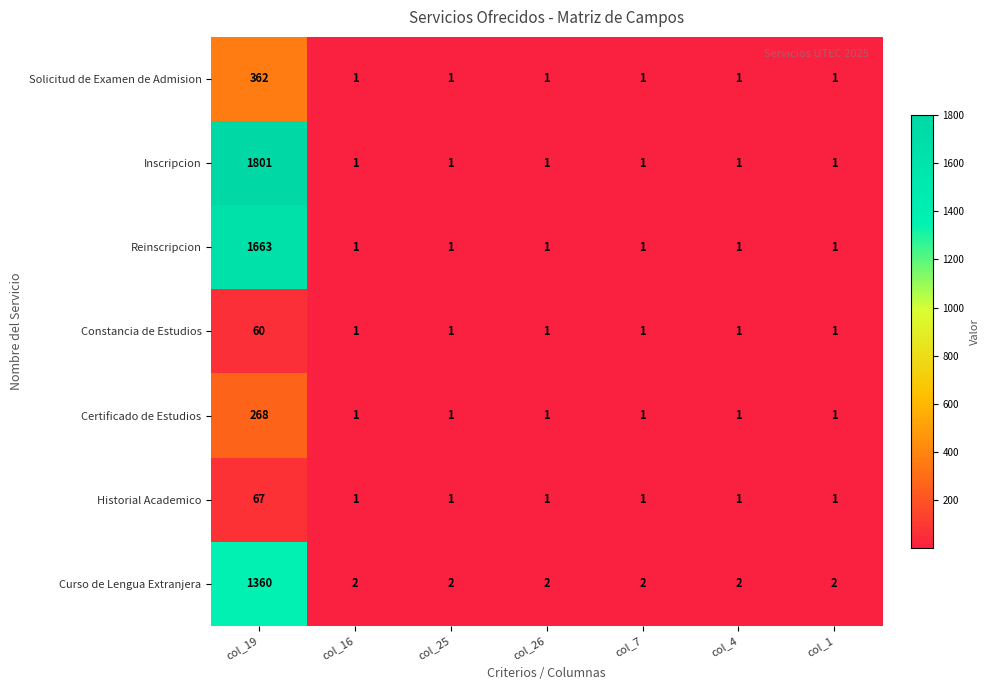

The Reinscripcion series shows 1 at col_26. True or false?

True